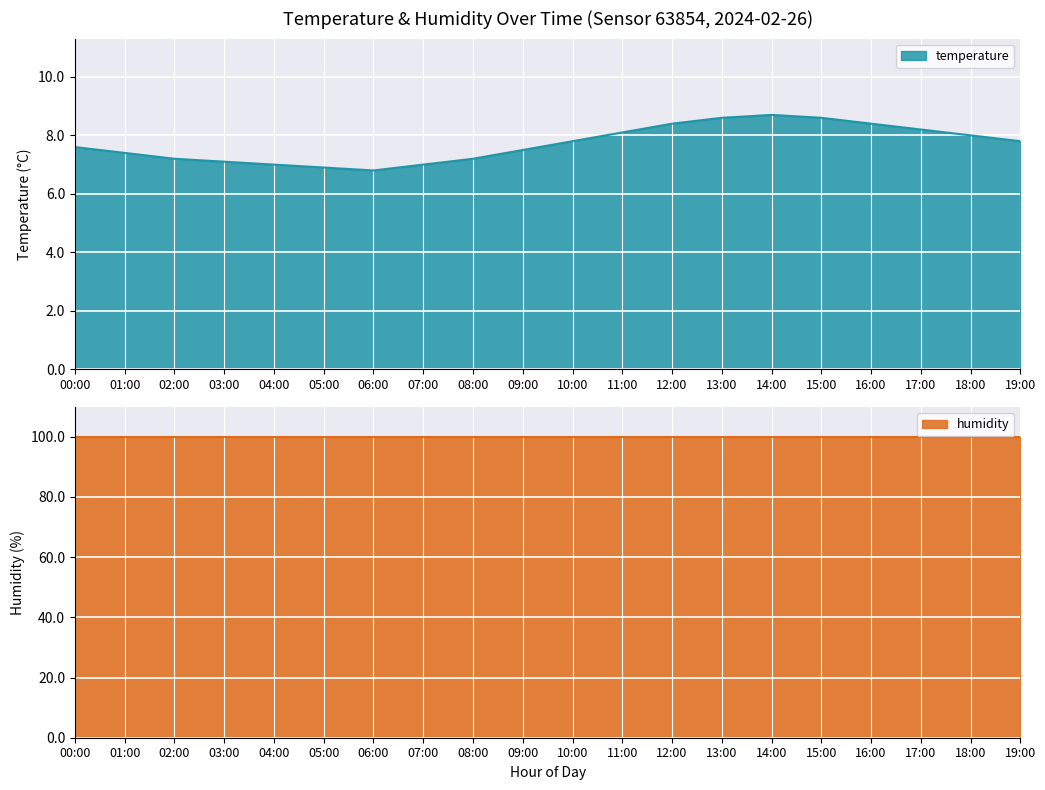

The value of temperature at 02:00 is 9.8. True or false?

False